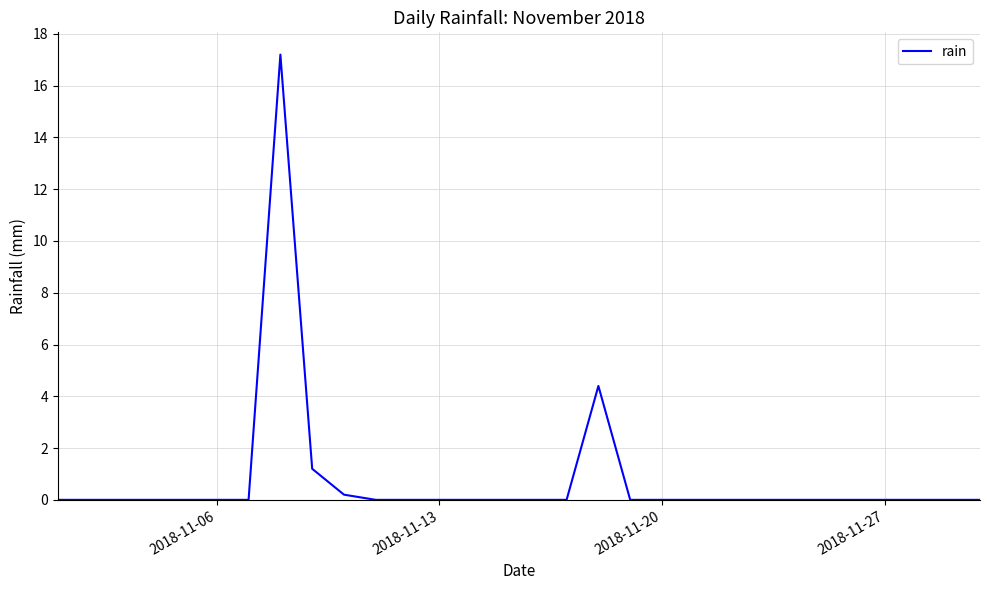

Reading left to right, extract all data points from this chart.

0.0	0.0	0.0	0.0	0.0	0.0	0.0	17.2	1.2	0.2	0.0	0.0	0.0	0.0	0.0	0.0	0.0	4.4	0.0	0.0	0.0	0.0	0.0	0.0	0.0	0.0	0.0	0.0	0.0	0.0